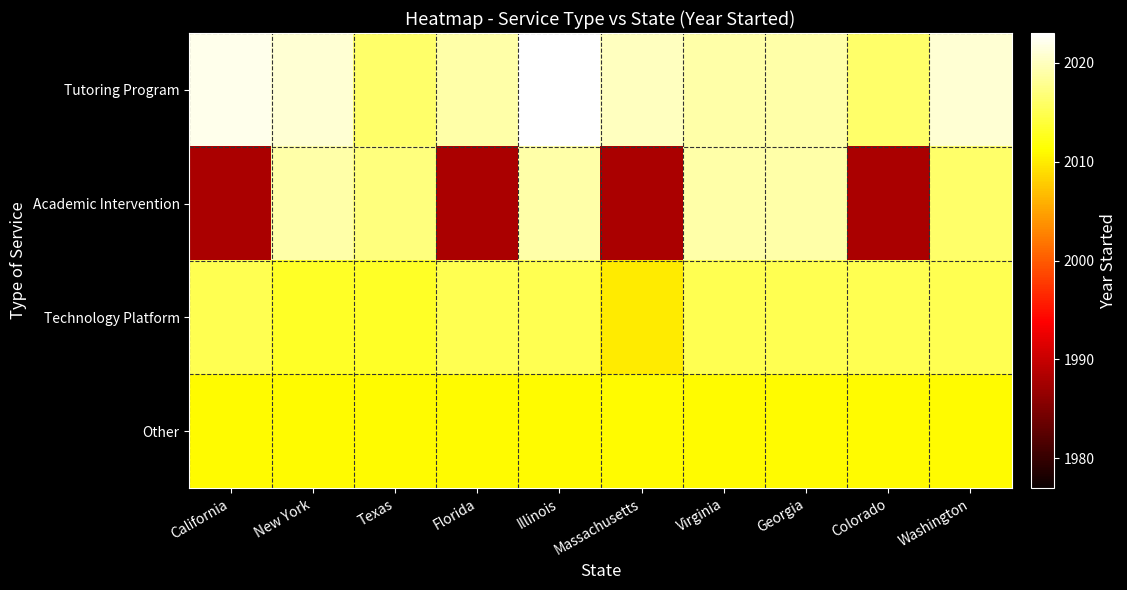

Reading left to right, extract all data points from this chart.

Tutoring Program: California=2022	New York=2021	Texas=2016	Florida=2019	Illinois=2023	Massachusetts=2020	Virginia=2019	Georgia=2019	Colorado=2016	Washington=2021
Academic Intervention: California=1988	New York=2019	Texas=2017	Florida=1988	Illinois=2019	Massachusetts=1988	Virginia=2019	Georgia=2019	Colorado=1988	Washington=2016
Technology Platform: California=2015	New York=2013	Texas=2013	Florida=2015	Illinois=2015	Massachusetts=2010	Virginia=2015	Georgia=2015	Colorado=2015	Washington=2015
Other: California=2011	New York=2011	Texas=2011	Florida=2011	Illinois=2011	Massachusetts=2011	Virginia=2011	Georgia=2011	Colorado=2011	Washington=2011